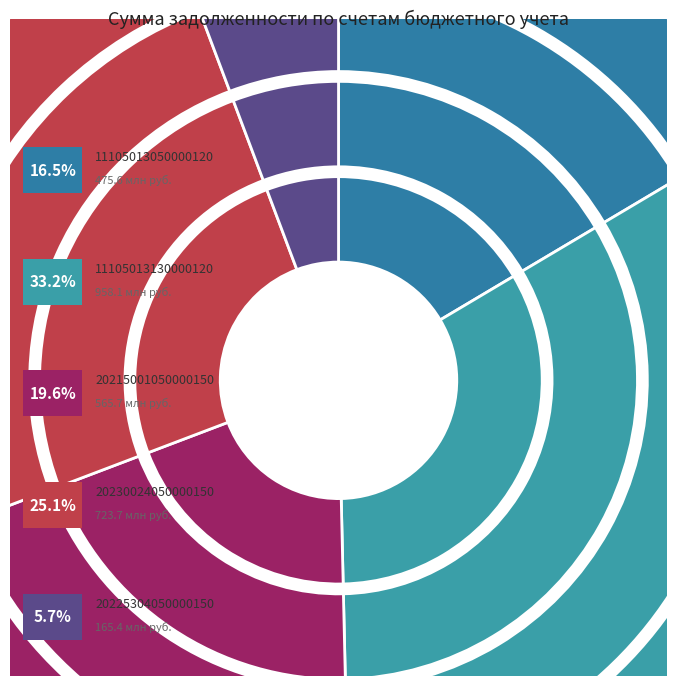

What portion of the pie excludes 20230024050000150?

74.9%